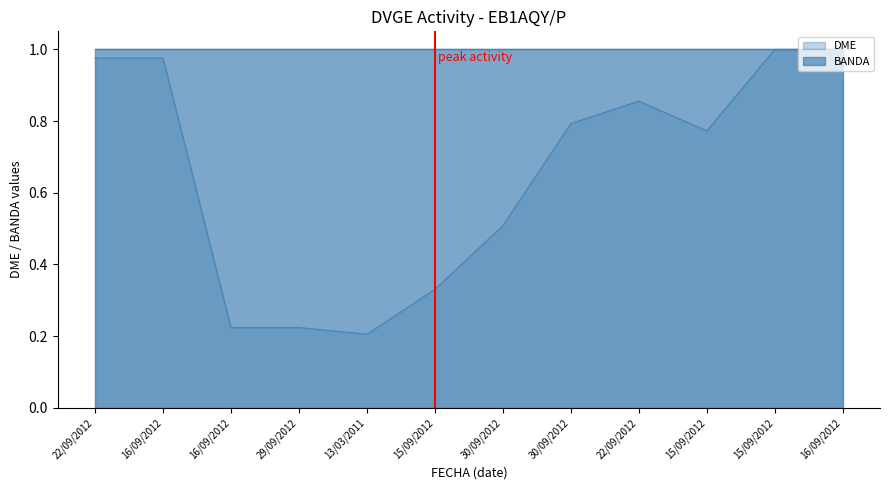

Reading right to left, what are all the values shown in this chart?

1.0	1.0	0.8	0.9	0.8	0.5	0.3	0.2	0.2	0.2	1.0	1.0